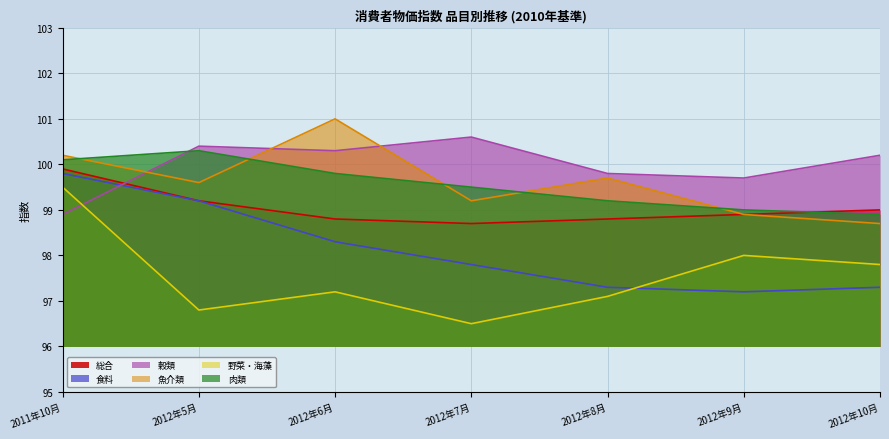

Rank the categories by 穀類 value from highest to lowest.

2012年7月, 2012年5月, 2012年6月, 2012年10月, 2012年8月, 2012年9月, 2011年10月